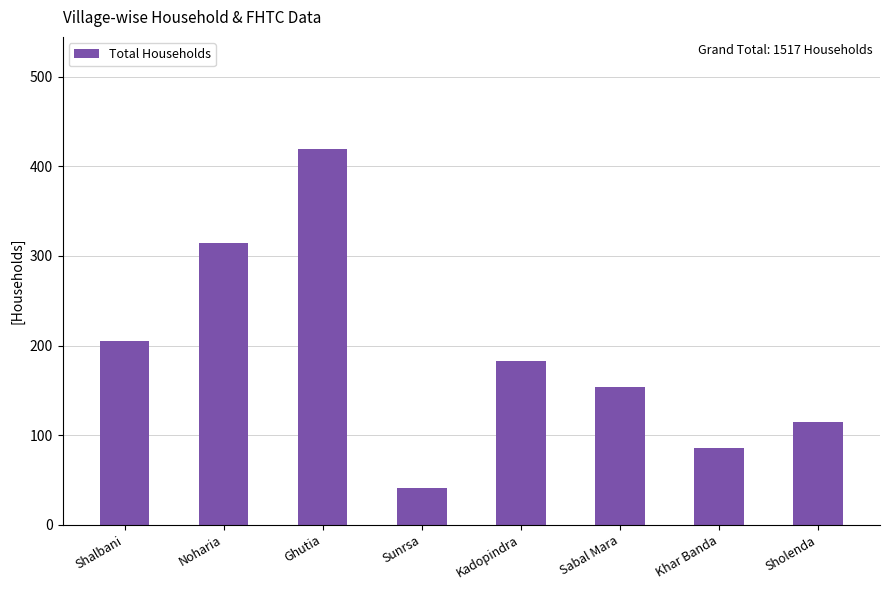

What is the average value?

190